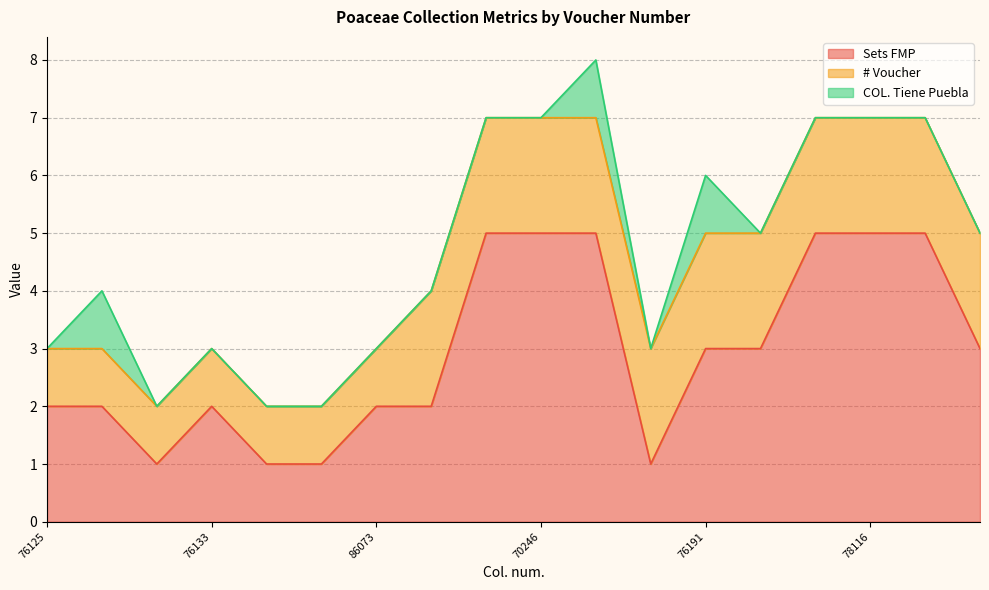

True or false: # Voucher has more than 0 points higher than both neighbors.

False